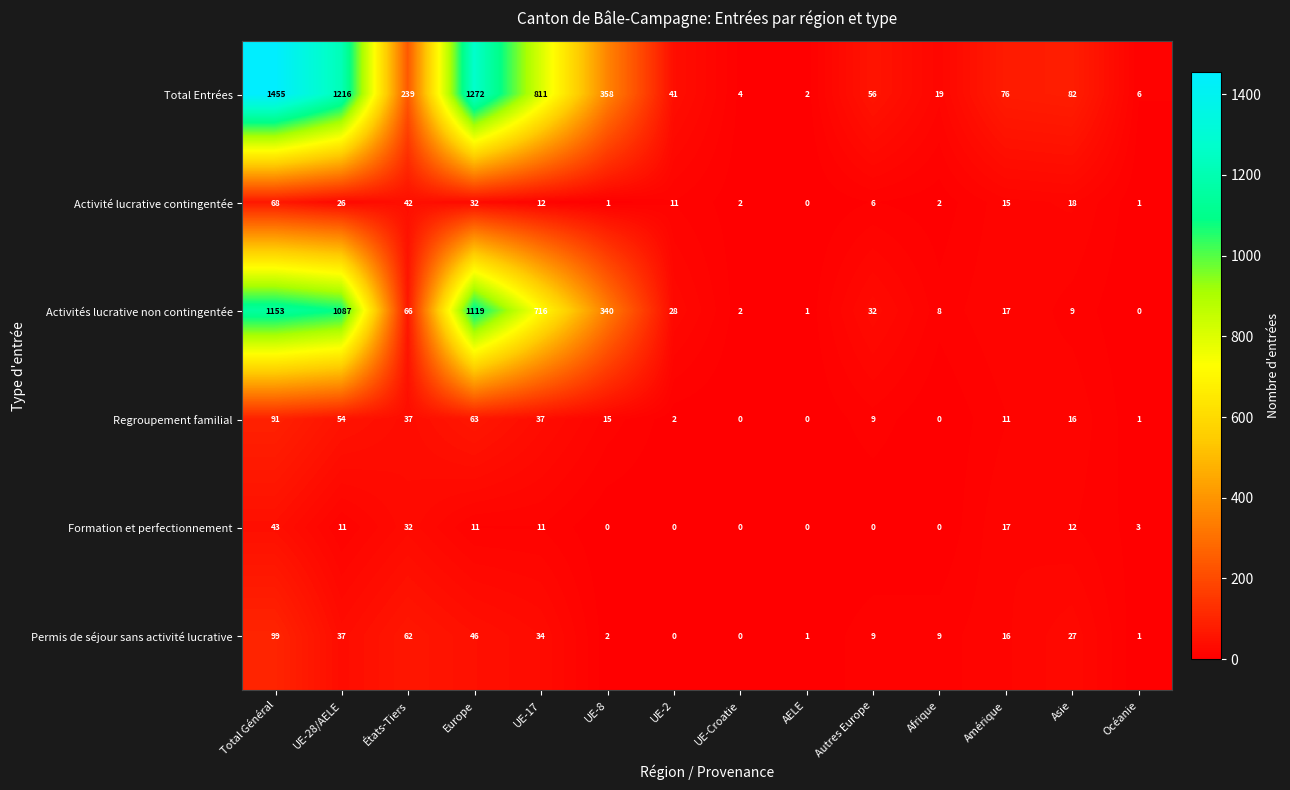

The Activité lucrative contingentée series shows 2 at UE-Croatie. True or false?

True